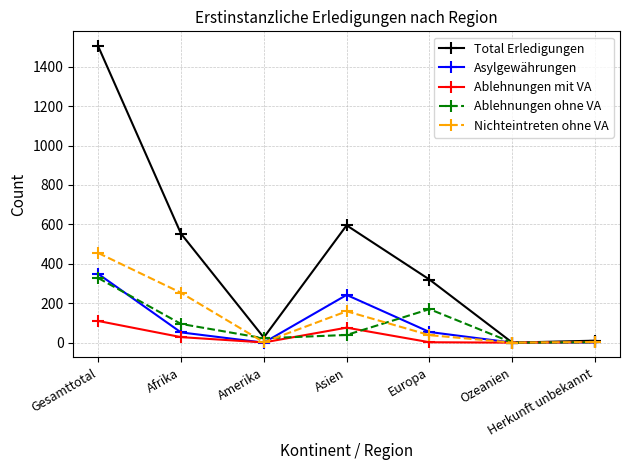

Between which two adjacent categories do Asylgewährungen and Ablehnungen mit VA first intersect?

Afrika and Amerika